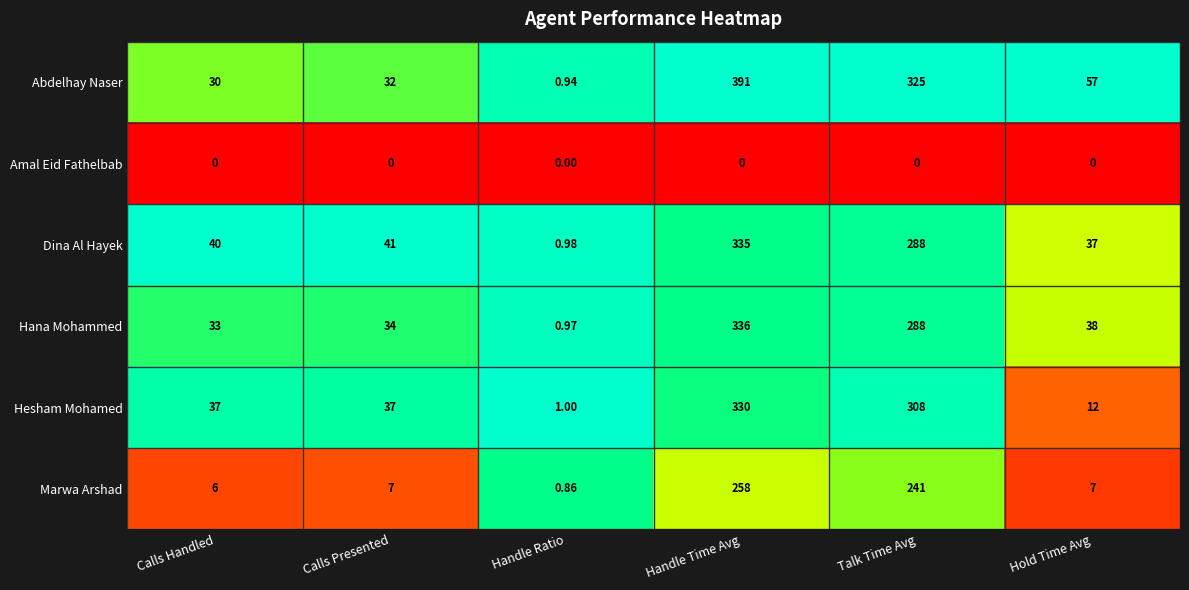

At how many categories does at least one series exceed 0?

6